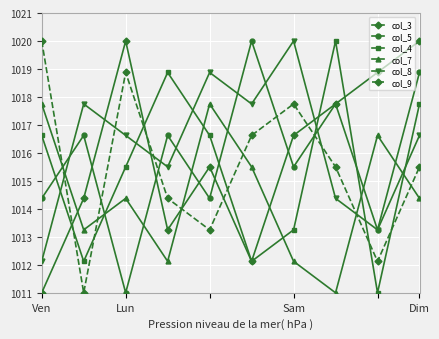

What is the smallest value displayed?

1011.0